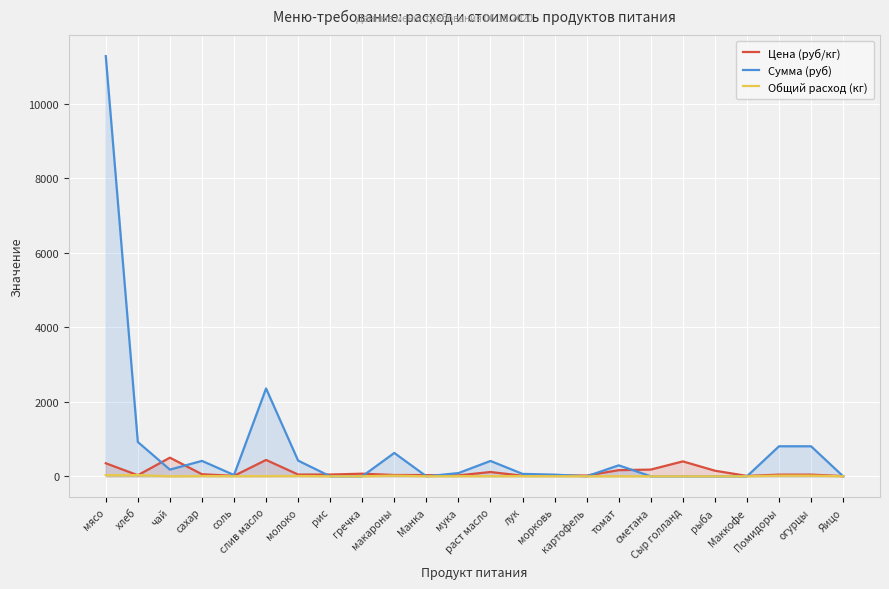

At Маккофе, list the series in order from smallest to largest.

Сумма (руб), Общий расход (кг), Цена (руб/кг)